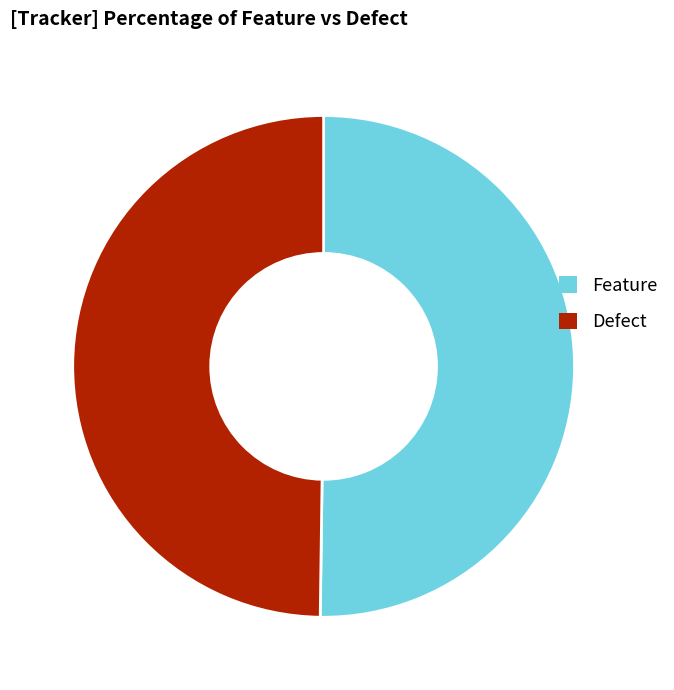

The Feature slice represents 42% of the pie. True or false?

False